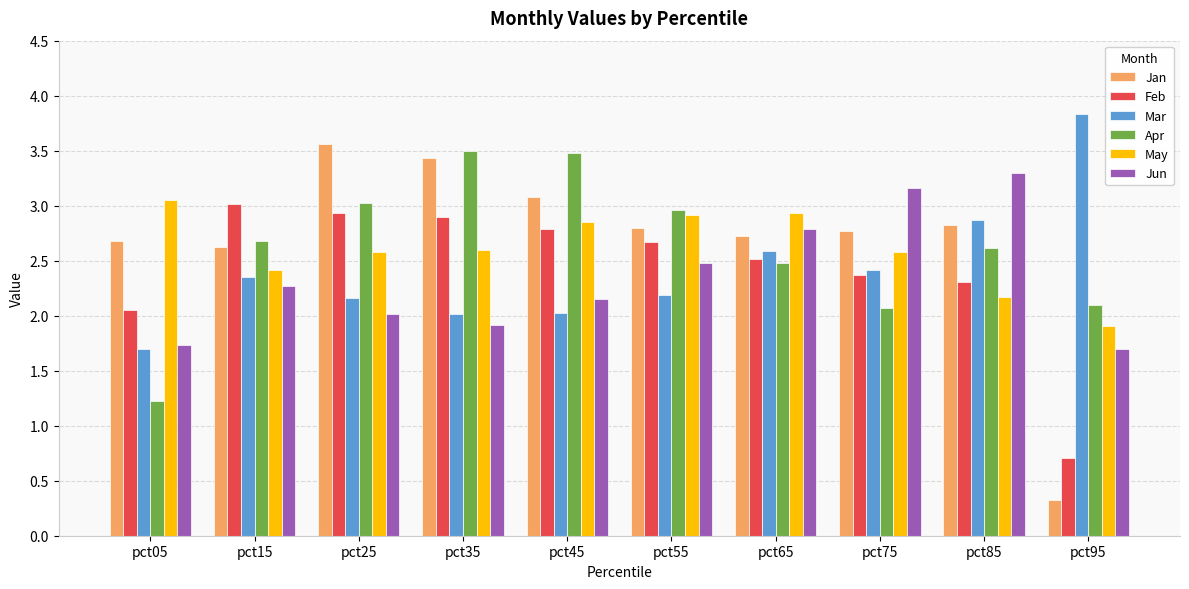

At pct75, list the series in order from smallest to largest.

Apr, Feb, Mar, May, Jan, Jun